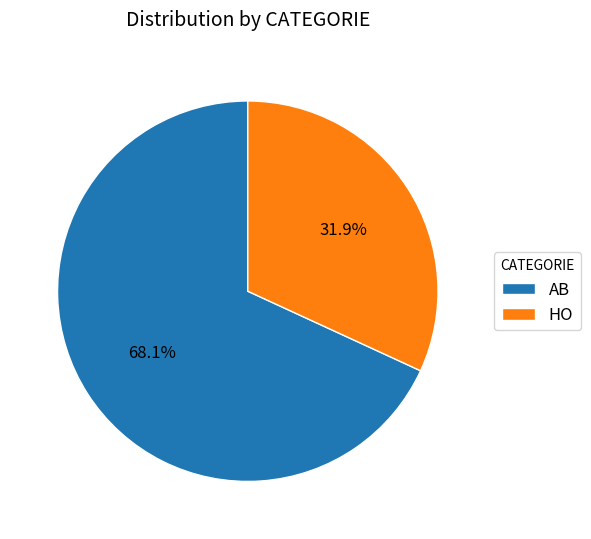

What is the total percentage of HO and AB?

100.0%